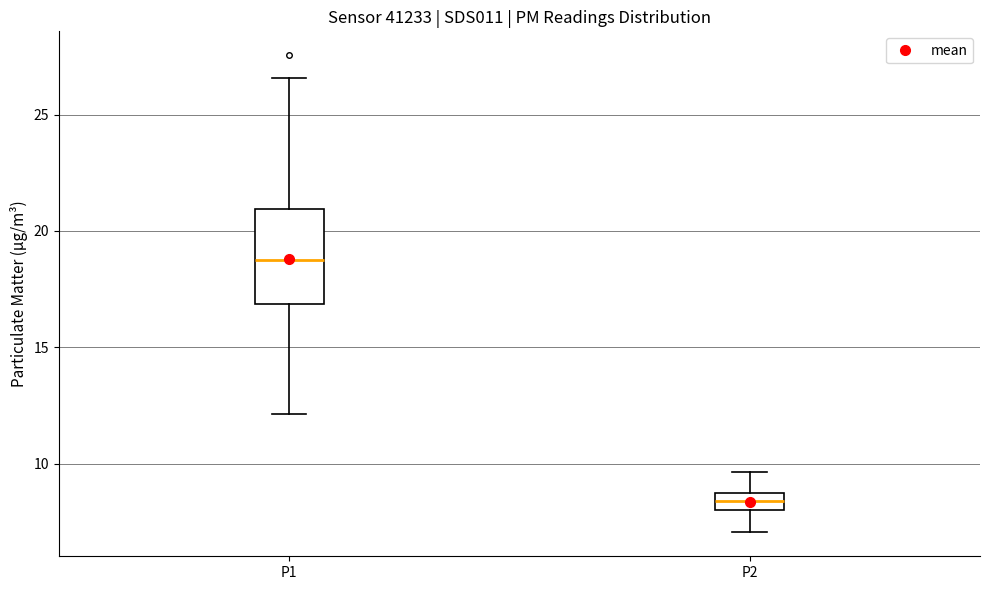

Which box's median line is the lowest?

P2